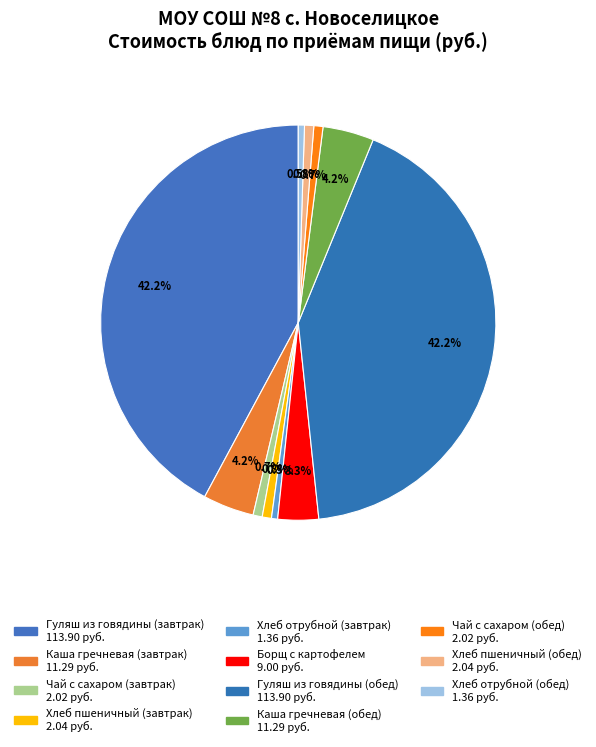

How many segments does this pie chart have?

11